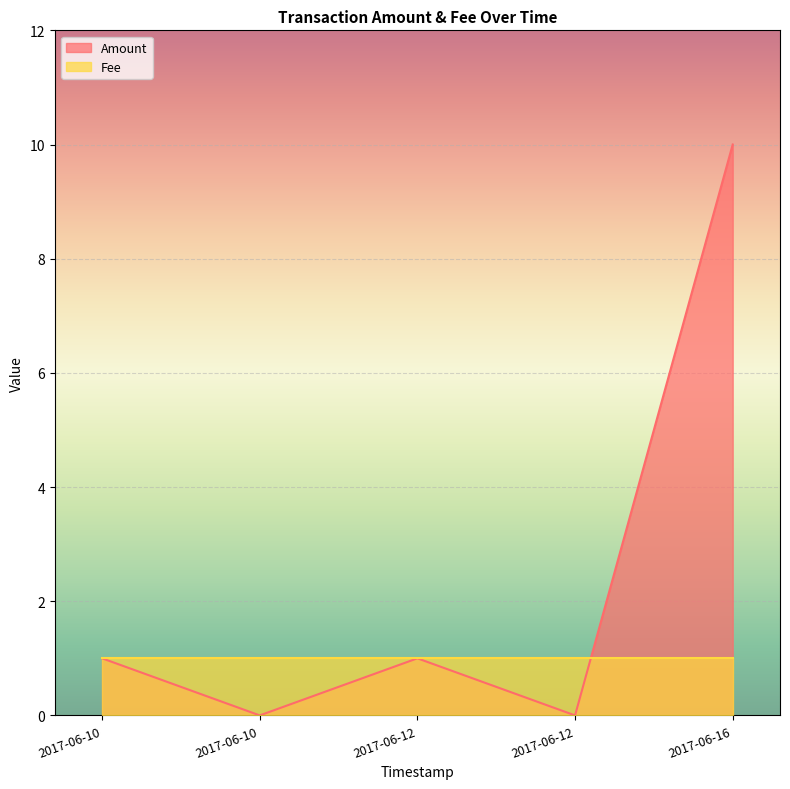

What is the average value of the Fee series?

1